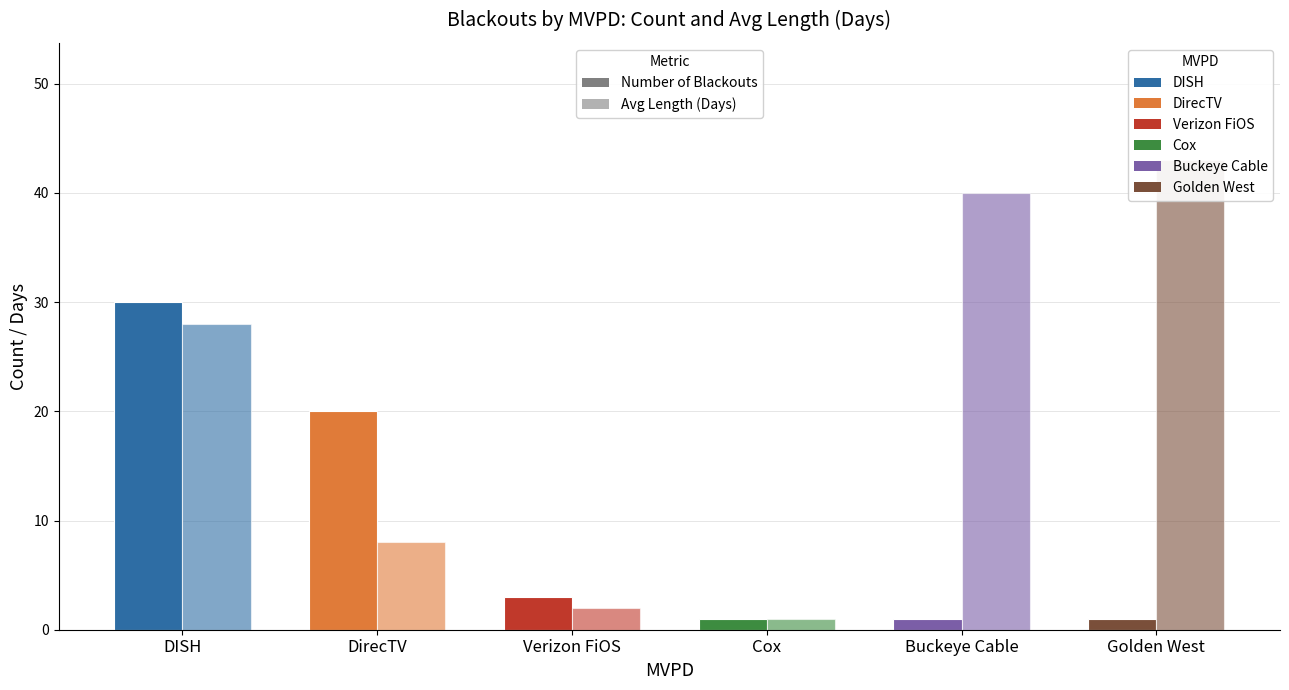

Is it true that Avg Length (Days) equals 2 at Verizon FiOS?

True